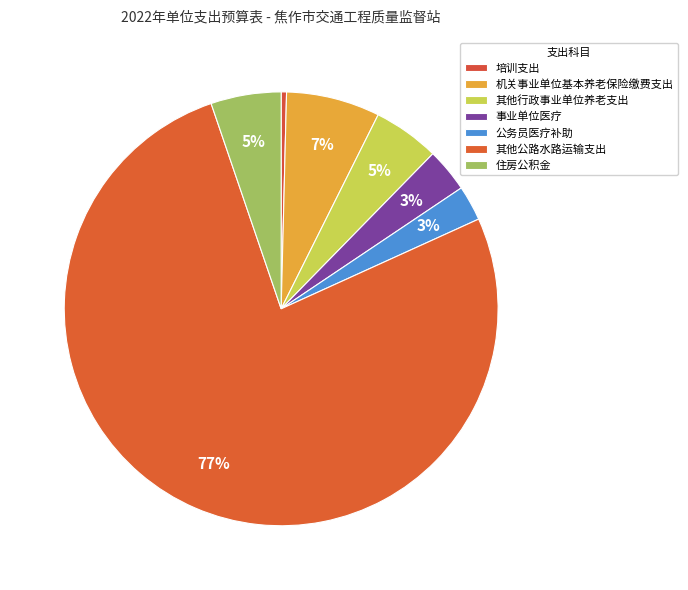

Does any single category account for the majority?

Yes